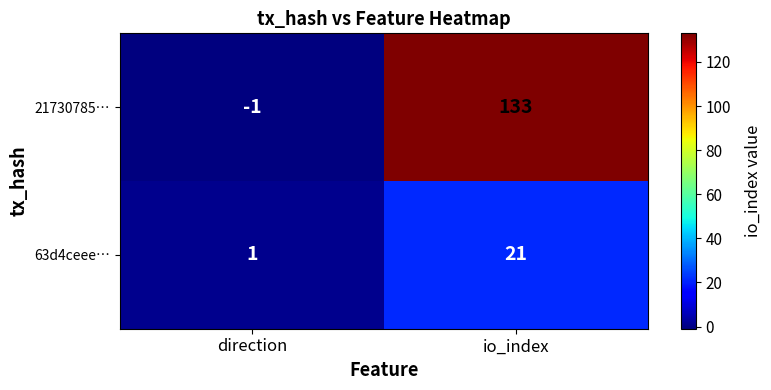

Reading left to right, list all the values displayed in this chart.

21730785…: direction=-1	io_index=133
63d4ceee…: direction=1	io_index=21